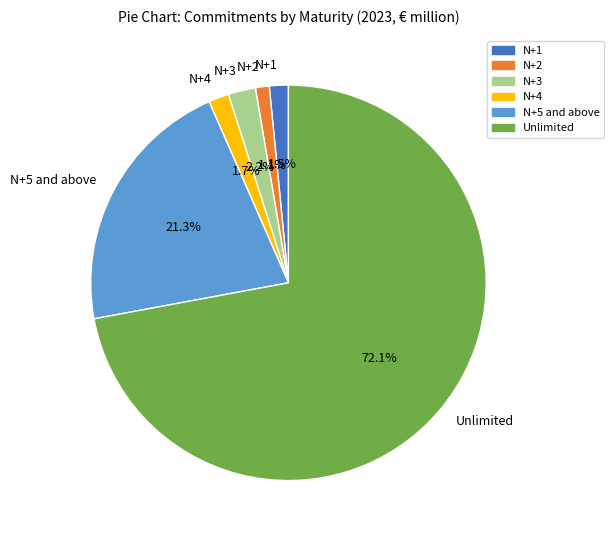

Do N+2 and N+5 and above together represent more than half of the pie?

No